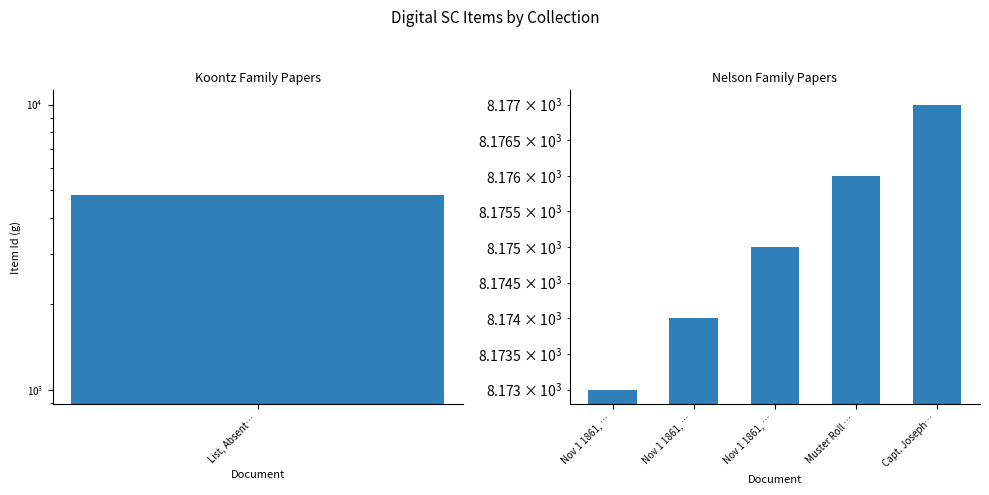

Are the bars horizontal?

No